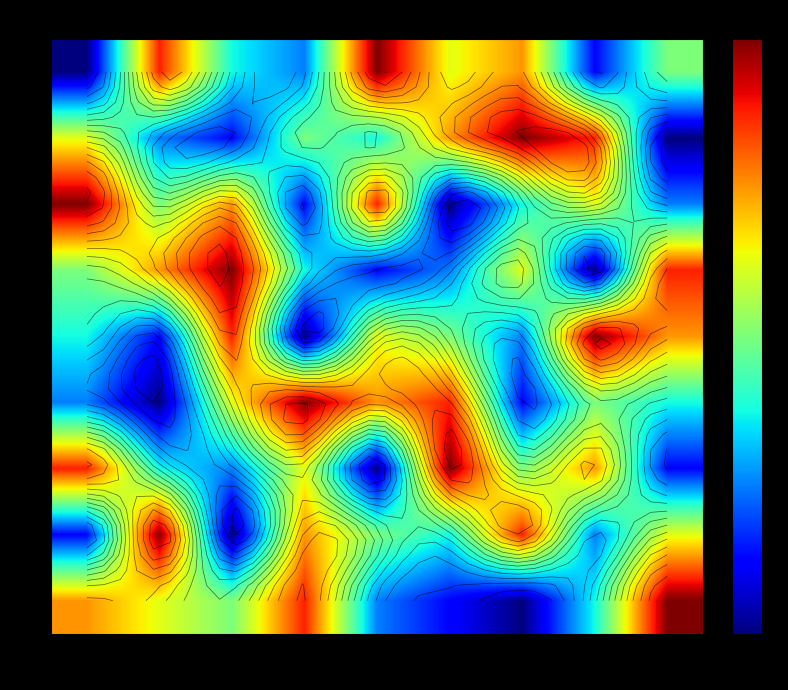

At which category does the chart reach its peak across all series?

5